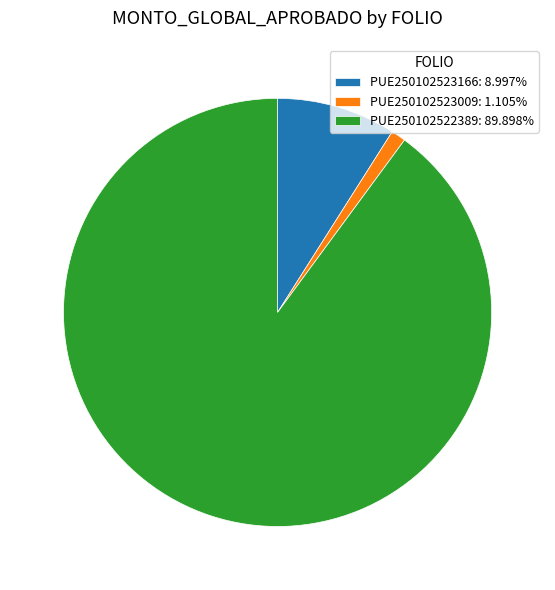

What is the smallest slice in the pie chart?

PUE250102523009